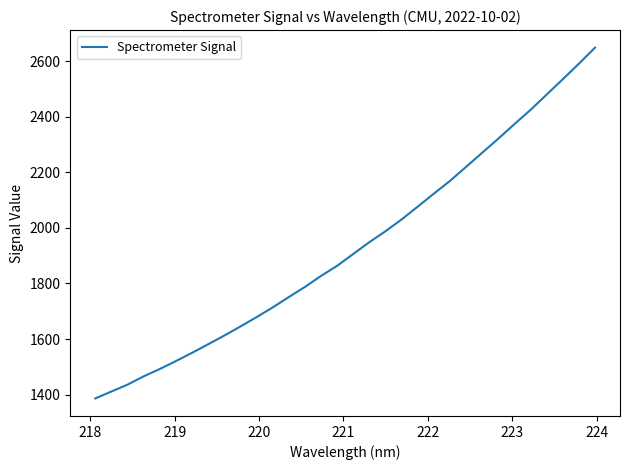

Is this an area chart (filled region under the line)?

No